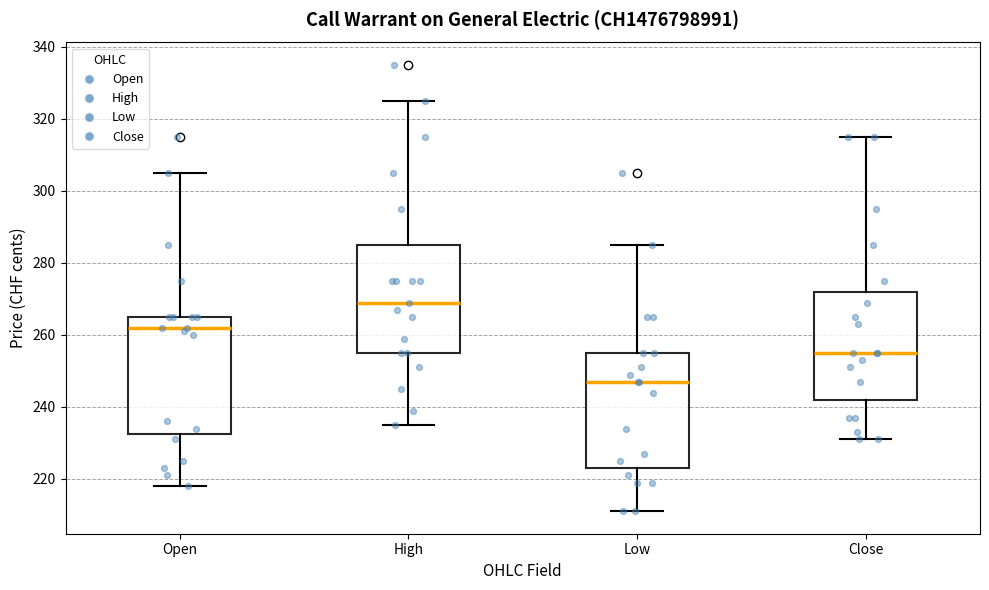

Where does the median line of the box for Close sit on the y-axis? The values are not printed on the chart, so give them approximately, as read against the axis.

256